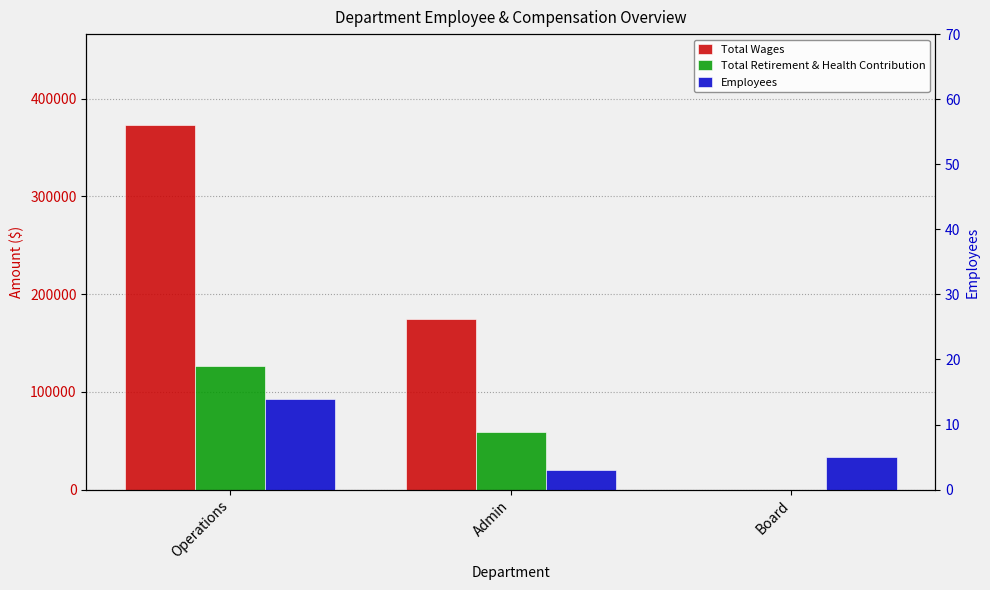

Reading left to right, what are all the values shown in this chart?

Total Wages: 372782	174760	0
Total Retirement & Health Contribution: 126838	59326	0
Employees: 14	3	5